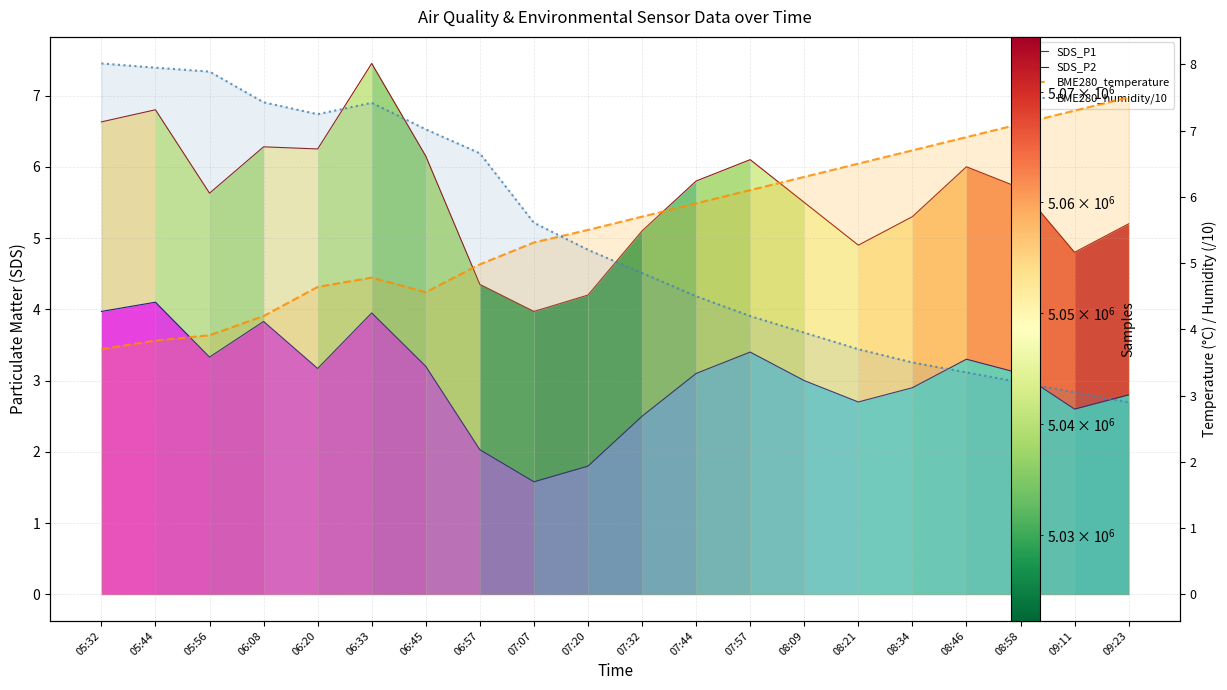

Which series has the widest spread of values?

BME280_humidity/10